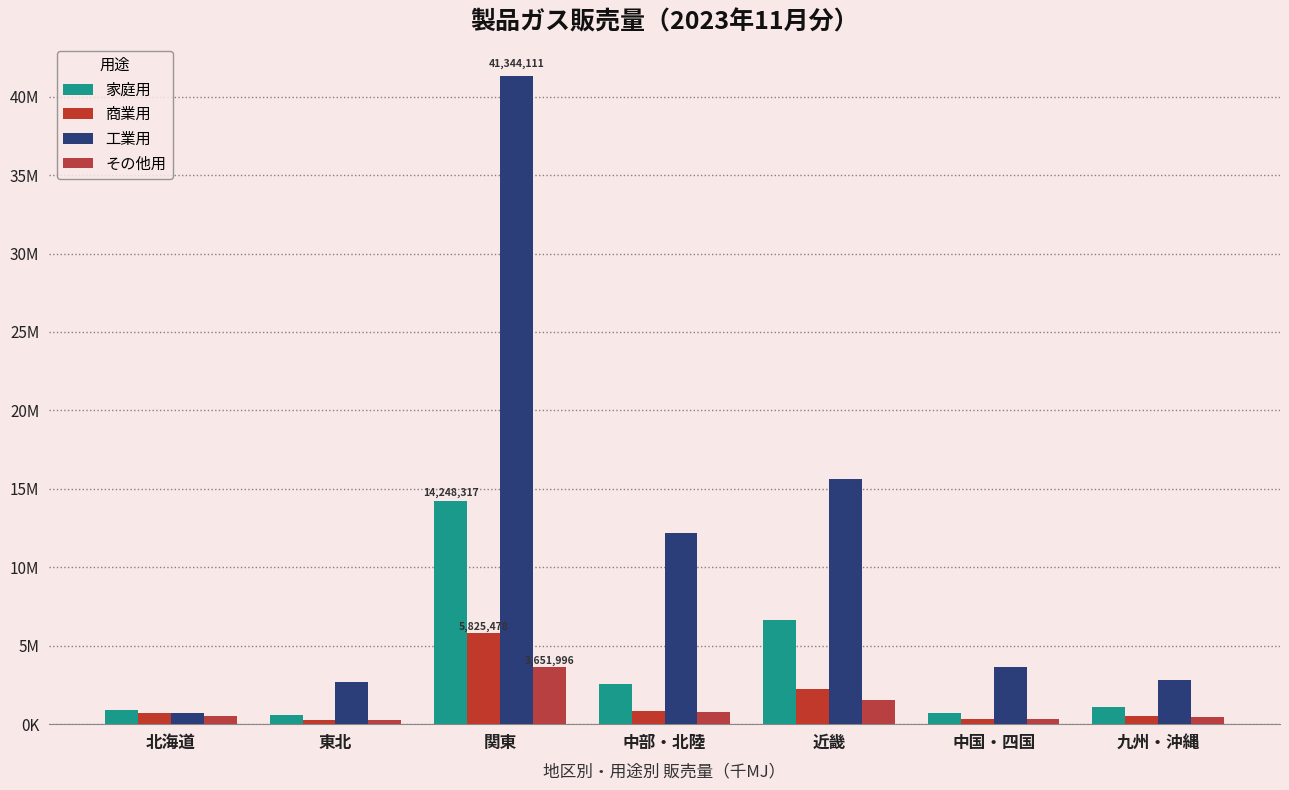

Which has a higher value, 関東 or 中国・四国?

関東